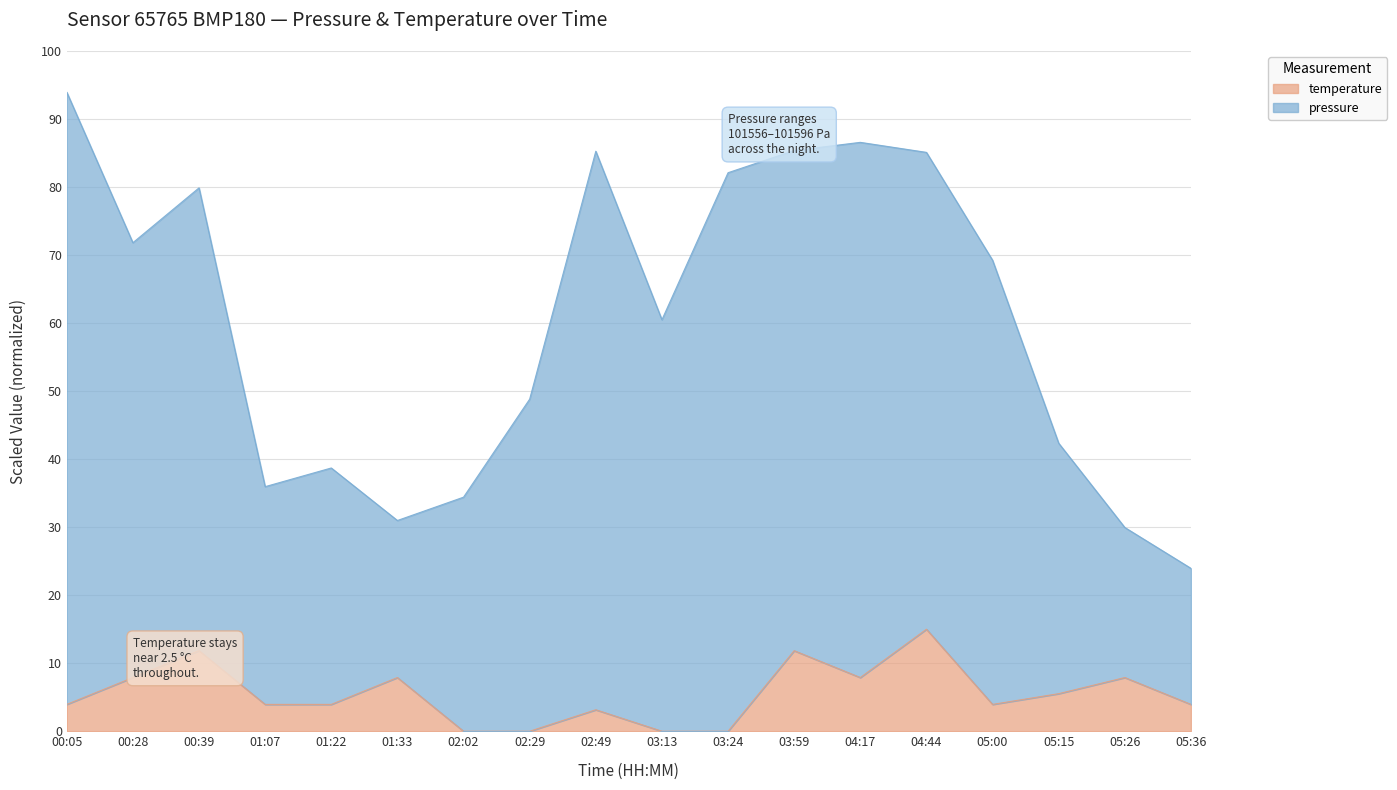

At which label does pressure reach its minimum?

05:36